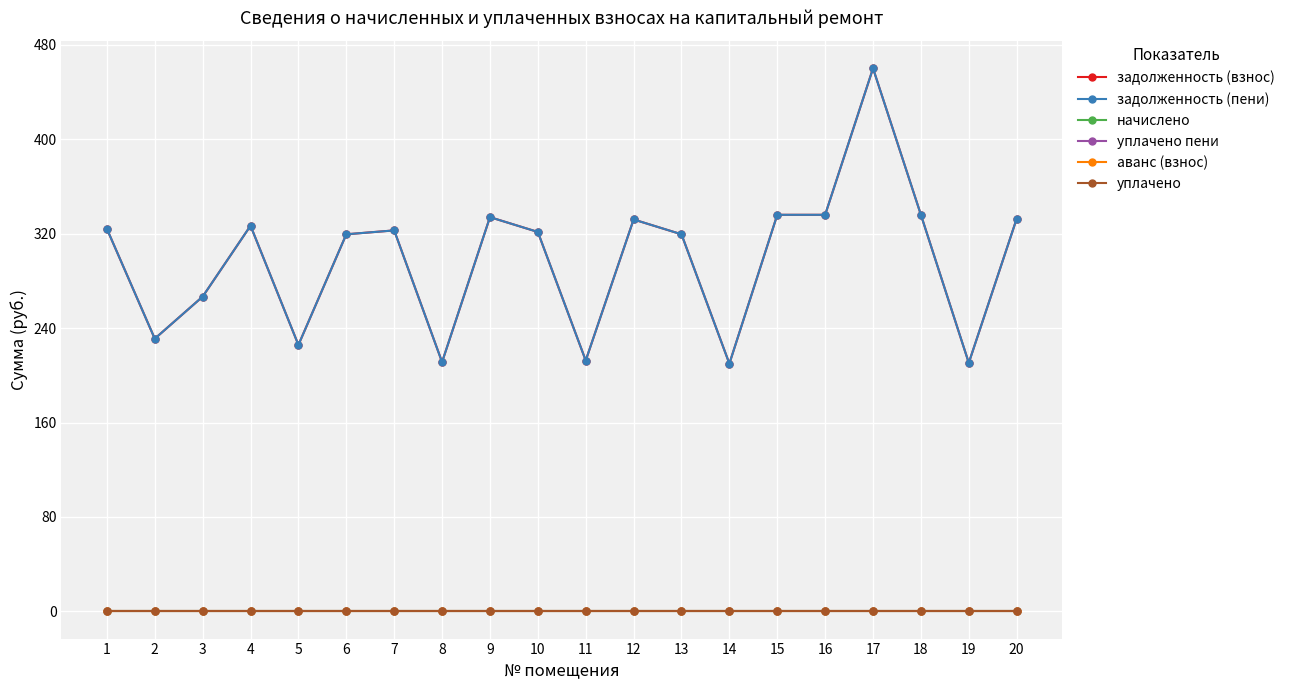

At which category does the chart reach its minimum across all series?

1